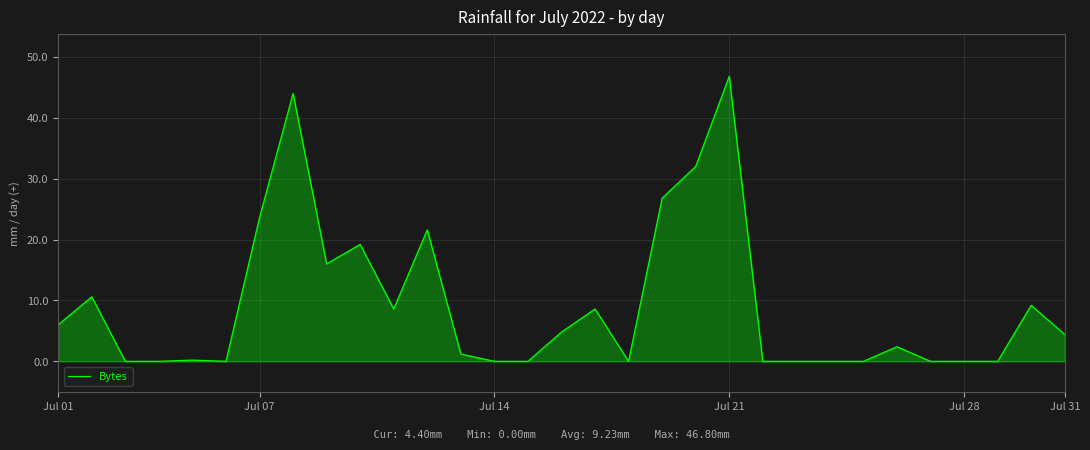

What is the greatest value displayed?

46.8